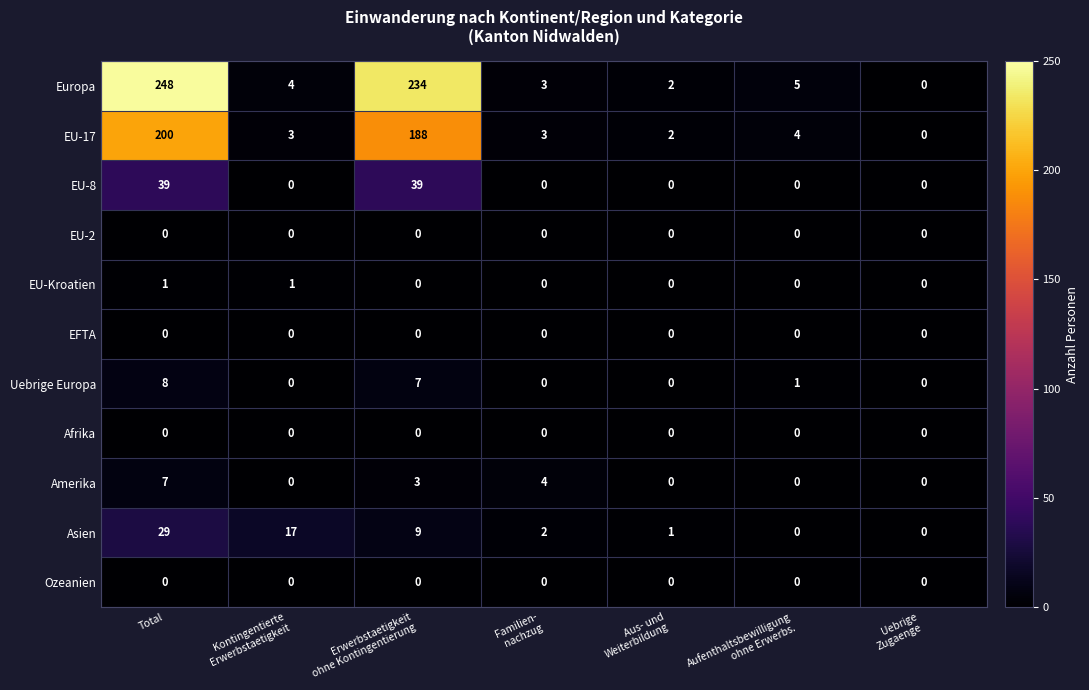

What is the average value of the Asien series?

8